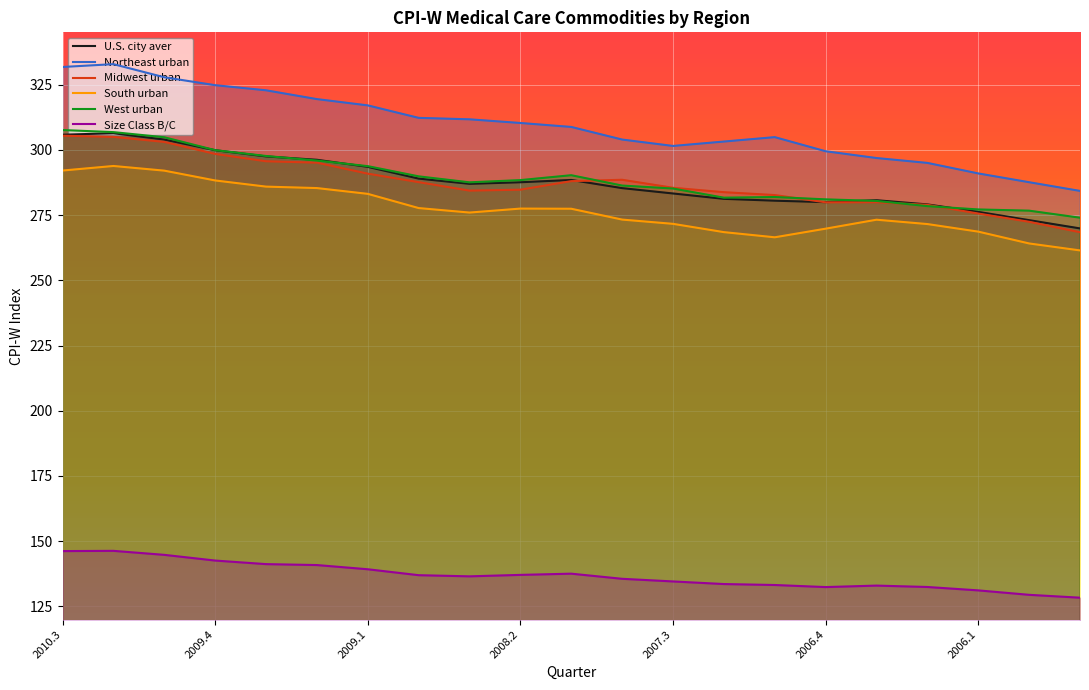

List the series in order of their peak value, lowest first.

Size Class B/C, South urban, Midwest urban, U.S. city aver, West urban, Northeast urban